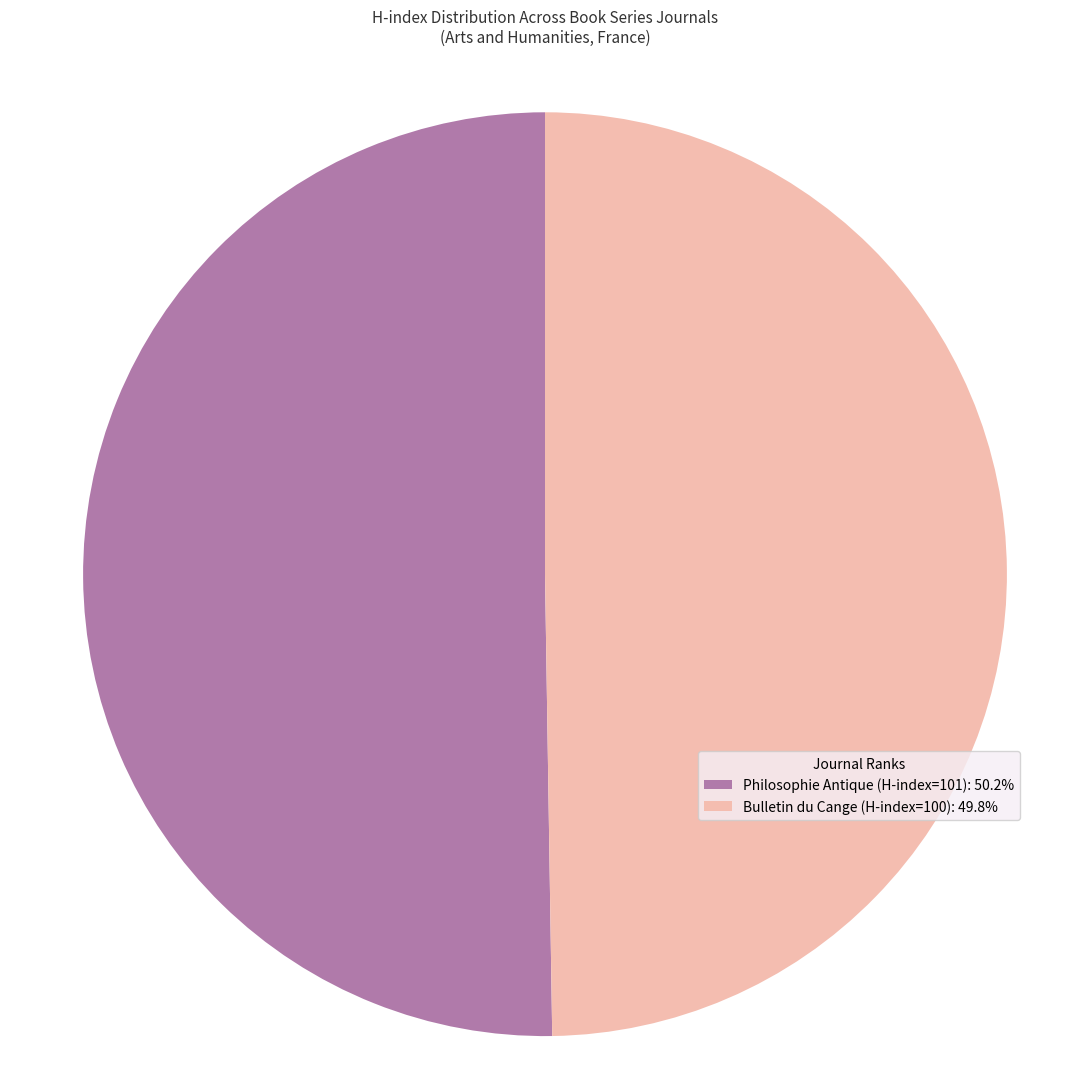

Is the sum of Philosophie Antique (H-index=101): 50.2% and Bulletin du Cange (H-index=100): 49.8% greater than half?

Yes